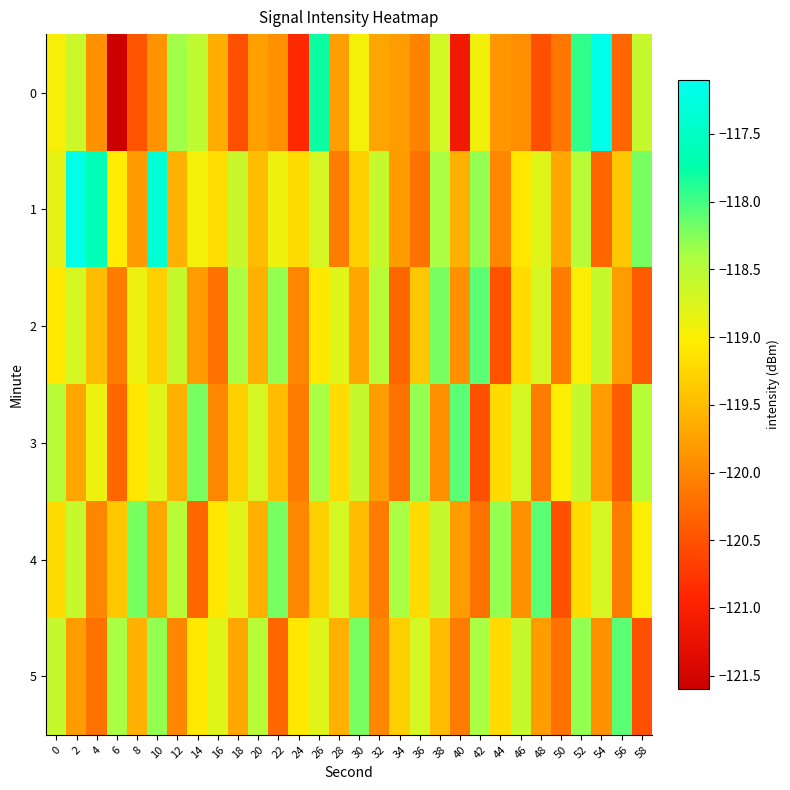

Reading right to left, extract all data points from this chart.

0: 58=-118.6	56=-120.3	54=-117.1	52=-117.9	50=-120.2	48=-120.5	46=-119.9	44=-119.9	42=-118.9	40=-121.1	38=-118.7	36=-120.0	34=-119.8	32=-119.7	30=-118.9	28=-119.8	26=-117.8	24=-120.9	22=-119.9	20=-119.8	18=-120.5	16=-119.6	14=-118.5	12=-118.4	10=-119.9	8=-120.5	6=-121.6	4=-119.9	2=-118.6	0=-119.0
1: 58=-118.2	56=-119.4	54=-120.3	52=-118.5	50=-119.7	48=-118.8	46=-119.1	44=-120.0	42=-118.3	40=-119.6	38=-118.4	36=-120.2	34=-119.8	32=-118.6	30=-119.3	28=-120.1	26=-118.7	24=-119.2	22=-118.9	20=-119.5	18=-118.6	16=-119.2	14=-119.0	12=-119.6	10=-117.4	8=-119.8	6=-119.0	4=-117.6	2=-117.2	0=-118.9
2: 58=-120.4	56=-119.8	54=-118.6	52=-119.0	50=-120.1	48=-118.7	46=-119.2	44=-120.5	42=-118.1	40=-119.9	38=-118.2	36=-119.4	34=-120.3	32=-118.5	30=-119.7	28=-118.8	26=-119.1	24=-120.0	22=-118.3	20=-119.6	18=-118.4	16=-120.2	14=-119.8	12=-118.6	10=-119.3	8=-118.9	6=-120.1	4=-119.5	2=-118.7	0=-119.1
3: 58=-118.5	56=-120.4	54=-119.8	52=-118.6	50=-119.0	48=-120.1	46=-118.7	44=-119.2	42=-120.5	40=-118.1	38=-119.9	36=-118.3	34=-120.2	32=-119.8	30=-118.6	28=-119.2	26=-118.4	24=-120.1	22=-119.5	20=-118.7	18=-119.3	16=-120.0	14=-118.2	12=-119.6	10=-118.8	8=-119.1	6=-120.3	4=-118.9	2=-119.7	0=-118.5
4: 58=-119.0	56=-120.1	54=-118.7	52=-119.2	50=-120.5	48=-118.1	46=-119.9	44=-118.3	42=-120.2	40=-119.8	38=-118.6	36=-119.2	34=-118.4	32=-120.1	30=-119.5	28=-118.7	26=-119.3	24=-120.0	22=-118.2	20=-119.6	18=-118.8	16=-119.1	14=-120.3	12=-118.5	10=-119.7	8=-118.2	6=-119.4	4=-120.0	2=-118.6	0=-119.2
5: 58=-120.5	56=-118.1	54=-119.9	52=-118.3	50=-120.2	48=-119.8	46=-118.6	44=-119.2	42=-118.4	40=-120.1	38=-119.5	36=-118.7	34=-119.3	32=-120.0	30=-118.2	28=-119.6	26=-118.8	24=-119.1	22=-120.3	20=-118.5	18=-119.7	16=-118.8	14=-119.1	12=-120.0	10=-118.3	8=-119.6	6=-118.4	4=-120.2	2=-119.8	0=-118.6